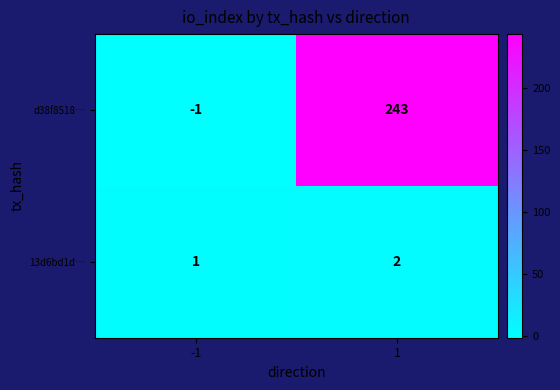

What is the difference between the highest and lowest values at -1?

2